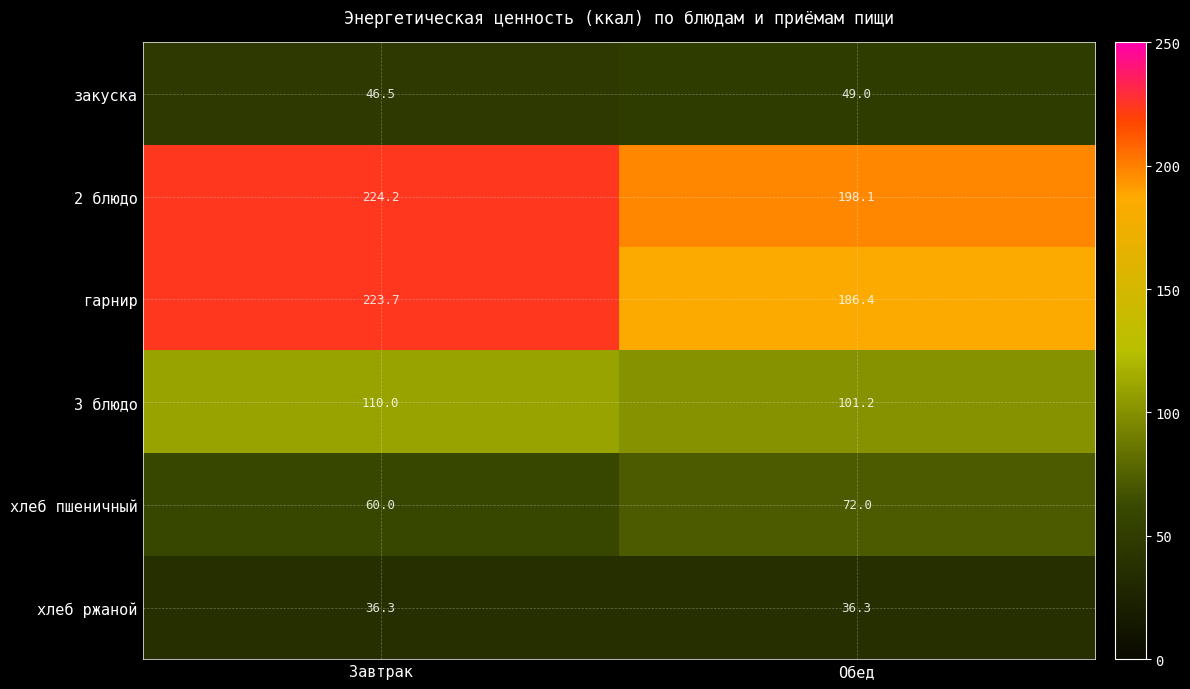

Is the value of хлеб пшеничный at Обед greater than the value of хлеб ржаной at Обед?

Yes